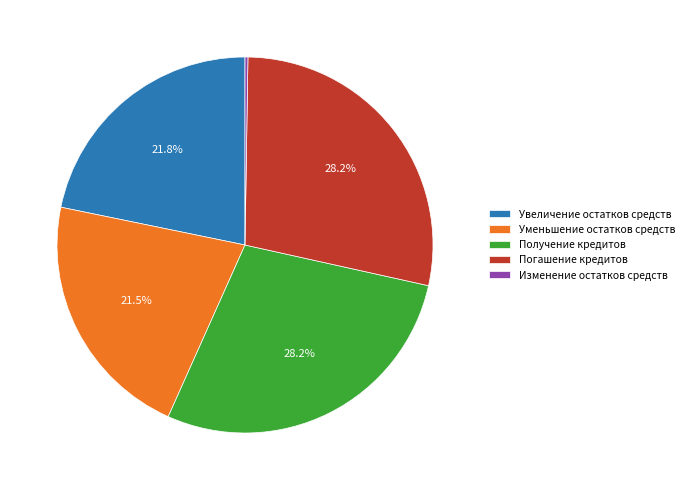

Approximately how many times larger is the value at Увеличение остатков средств compared to Уменьшение остатков средств?

1.0